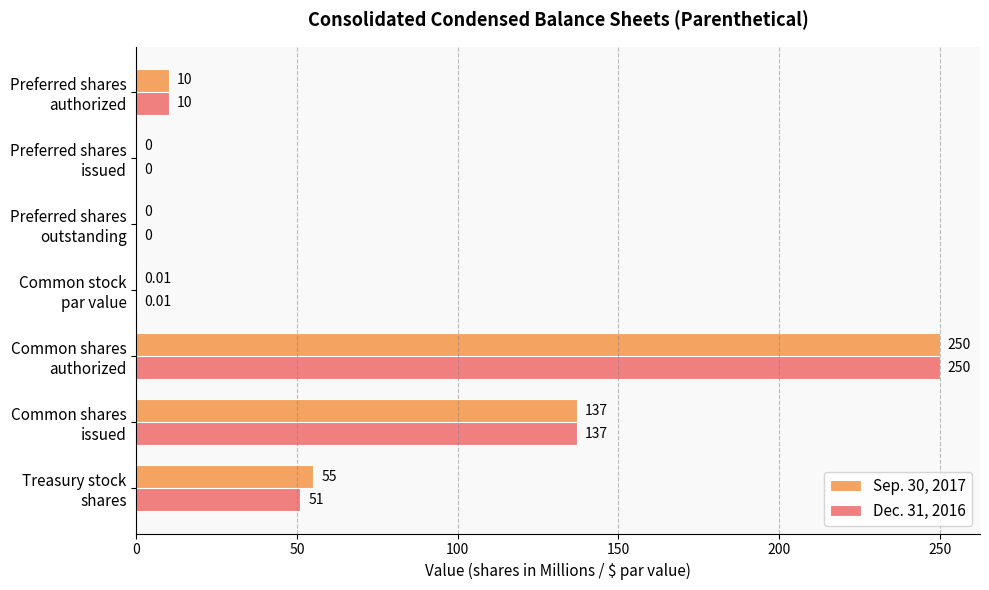

Which series has the largest total across all categories?

Sep. 30, 2017